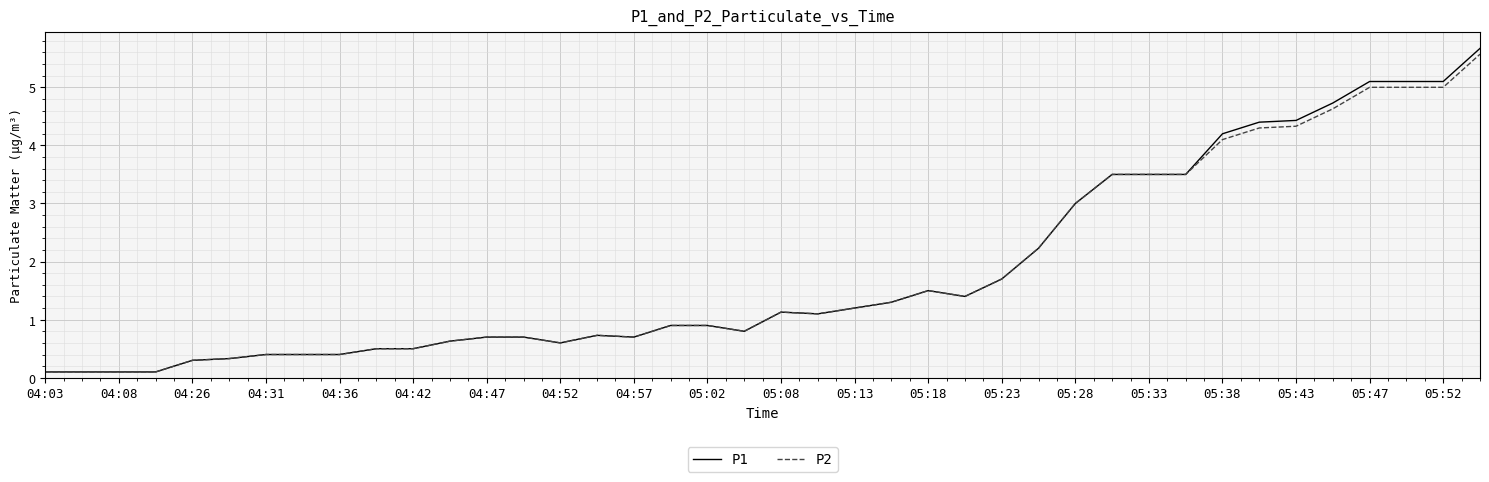

What is the greatest value displayed?

5.7